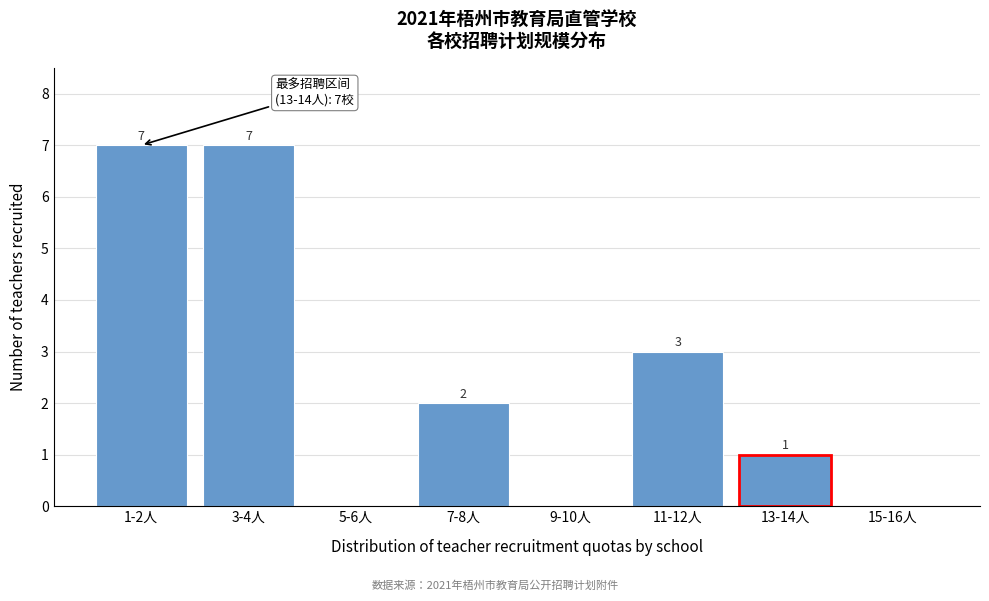

Reading right to left, what are all the values shown in this chart?

15-16人=0	13-14人=1	11-12人=3	9-10人=0	7-8人=2	5-6人=0	3-4人=7	1-2人=7